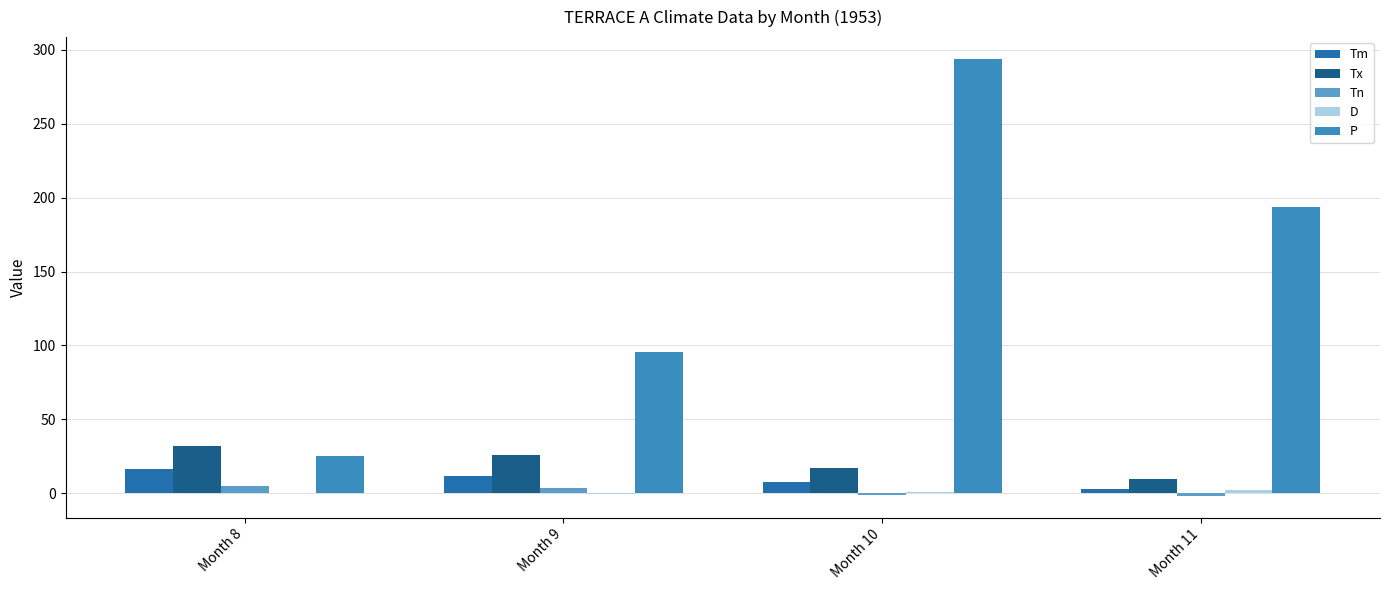

List the series in order of their peak value, highest first.

P, Tx, Tm, Tn, D